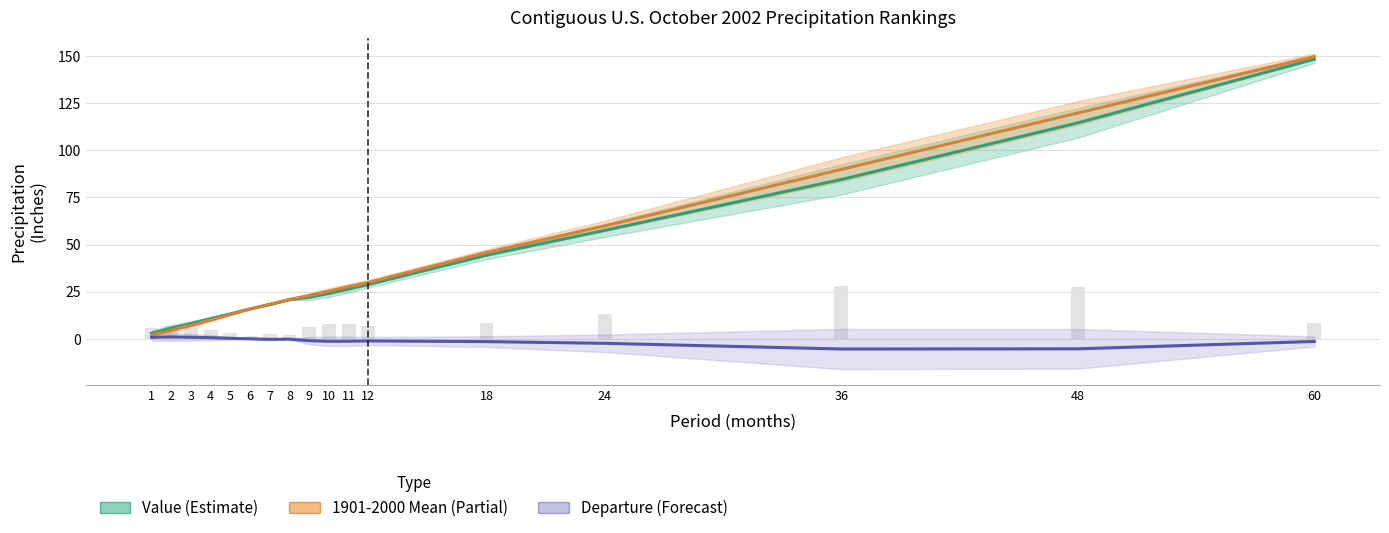

How many values in the Departure series exceed 0?

6